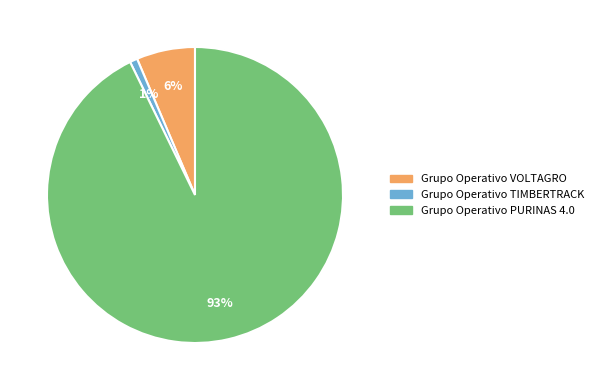

To the nearest percent, what is the difference between the Grupo Operativo PURINAS 4.0 and Grupo Operativo TIMBERTRACK slice percentages?

92%